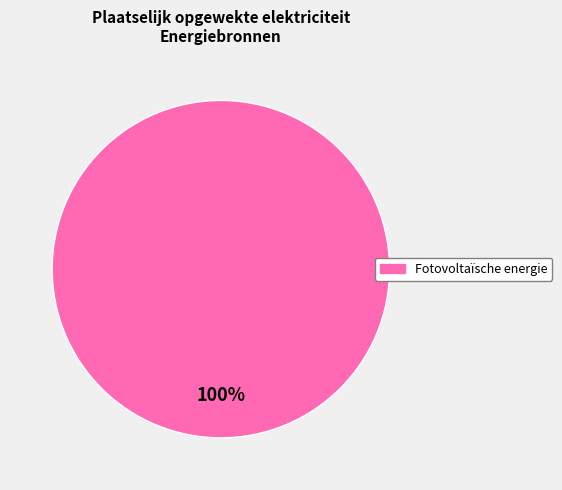

Does any single category account for the majority?

Yes